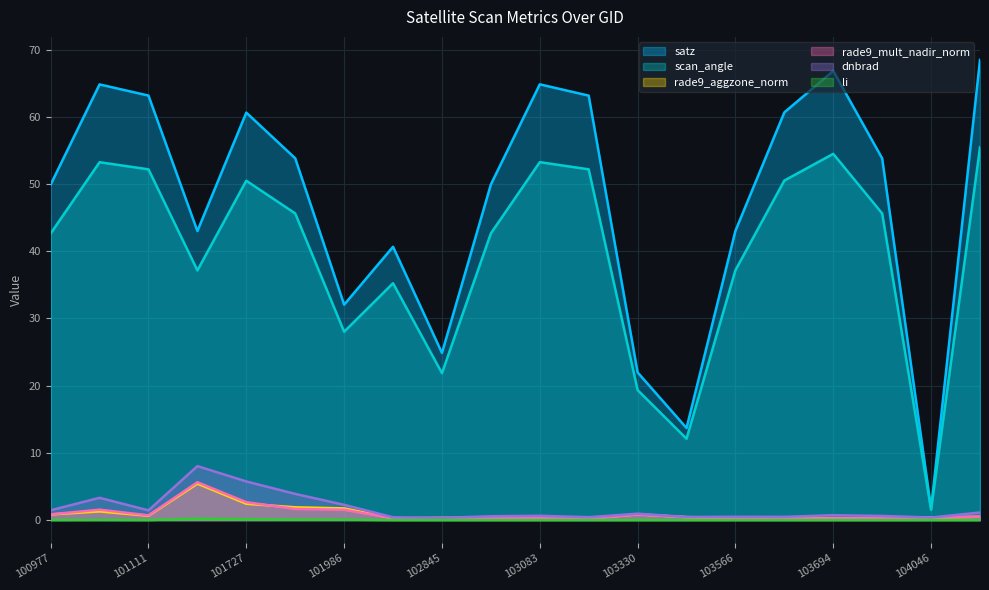

True or false: satz and li intersect in this chart.

False